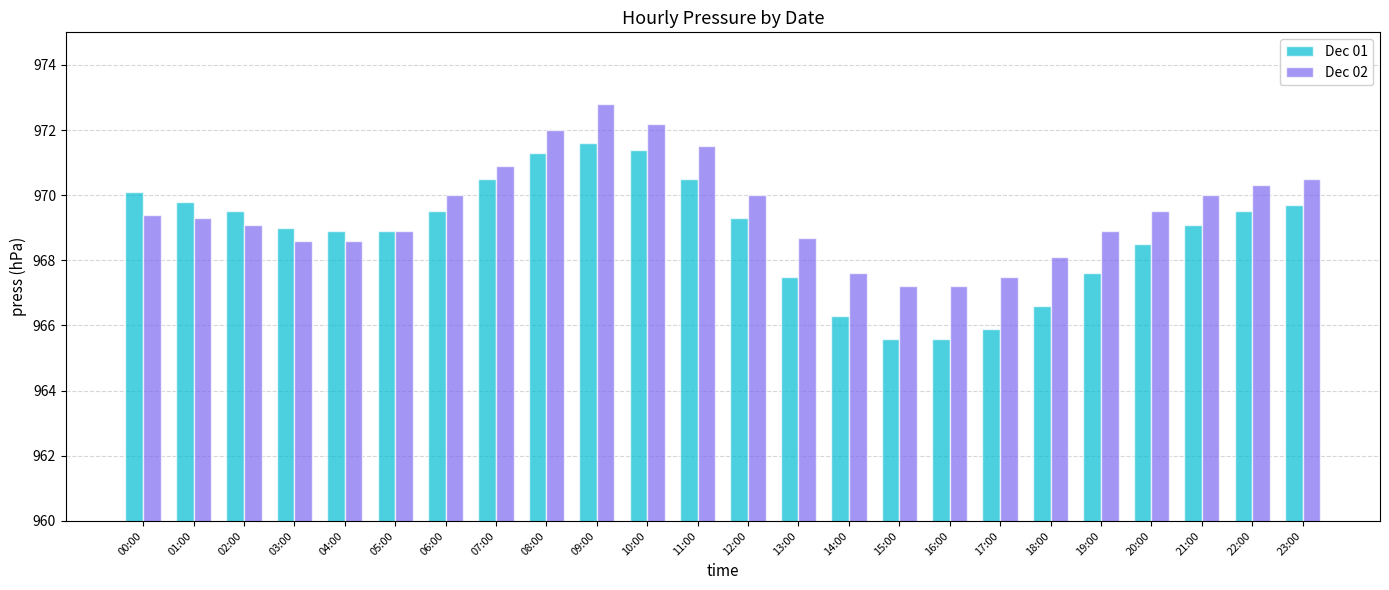

The Dec 02 series shows 970.9 at 07:00. True or false?

True